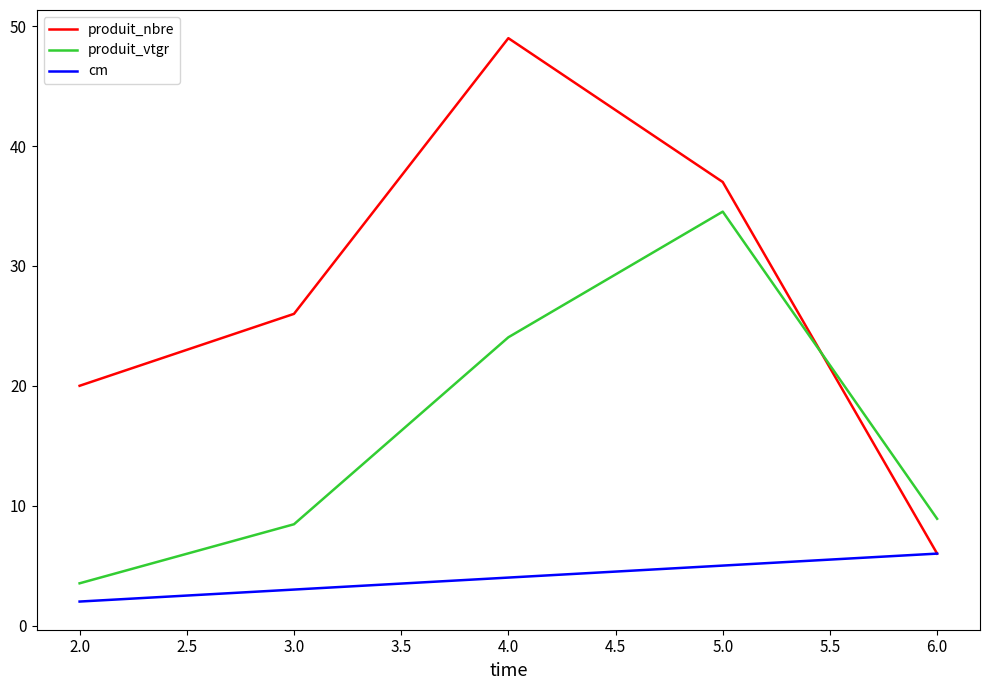

True or false: produit_vtgr and cm intersect in this chart.

False